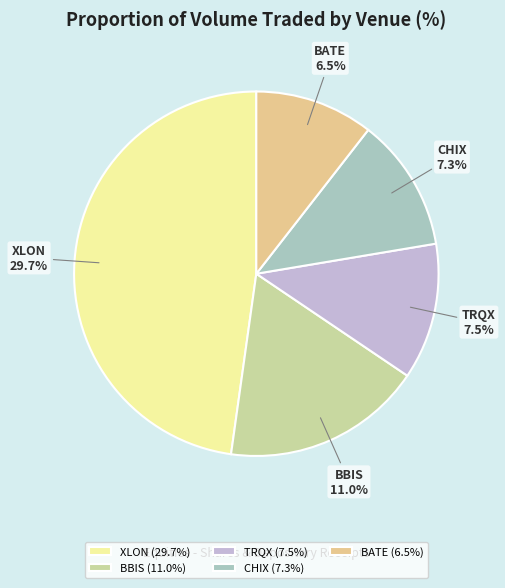

What is the change in value from BBIS to CHIX?

-3.7